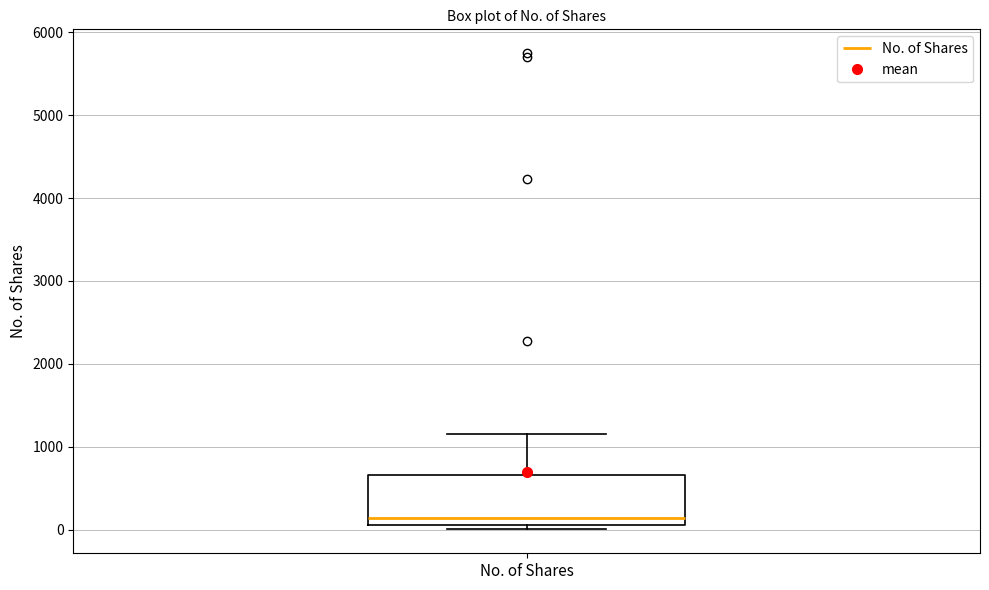

Transcribe this box plot: give where the median line is, the range the box spans, and where the two whiskers end, as read against the y-axis. The values are not printed on the chart, so give them approximately, as read against the axis.

median 100, box 0 to 700, whiskers 0 (just below the box's lower edge) to 1200